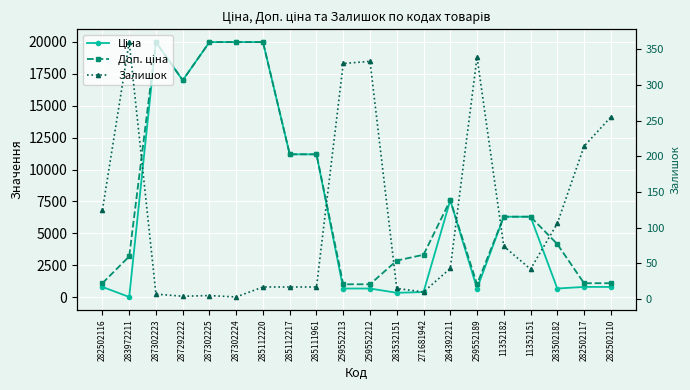

Count the number of data series in this chart.

3